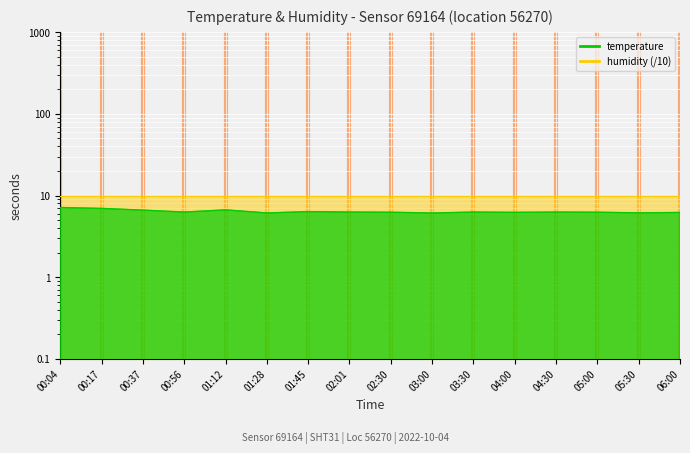

Reading left to right, what are all the values shown in this chart?

7.1	7.0	6.6	6.3	6.7	6.1	6.3	6.3	6.2	6.1	6.3	6.2	6.3	6.2	6.1	6.2